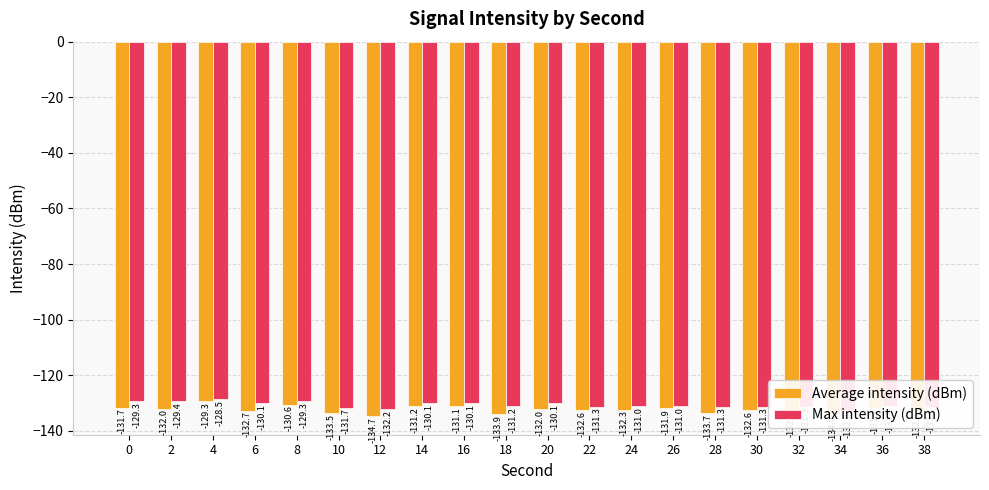

Are the bars grouped side by side (vs. stacked)?

Yes